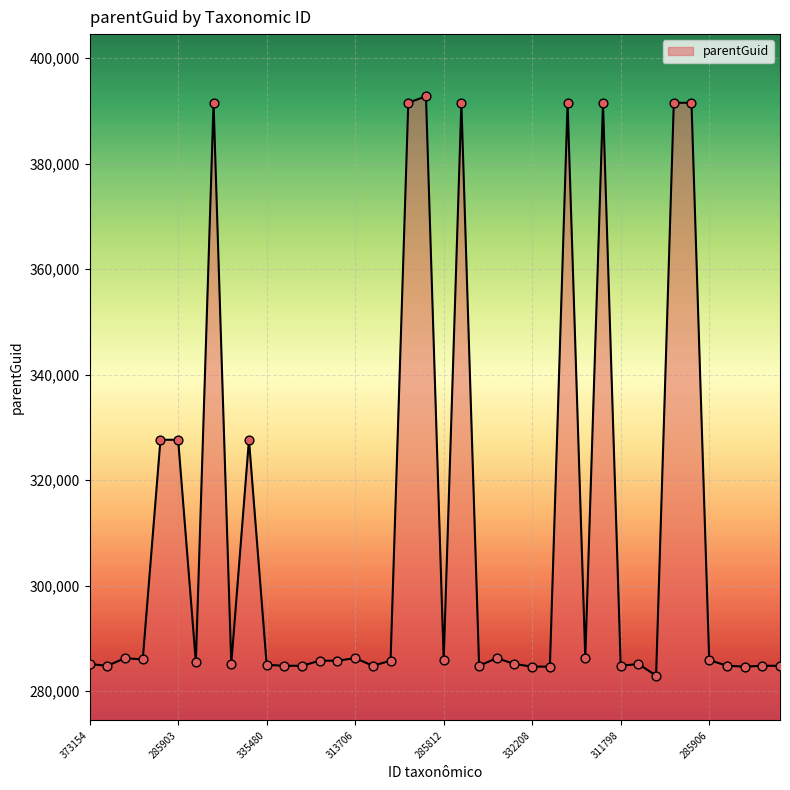

What is the difference between the maximum and minimum values?

109831